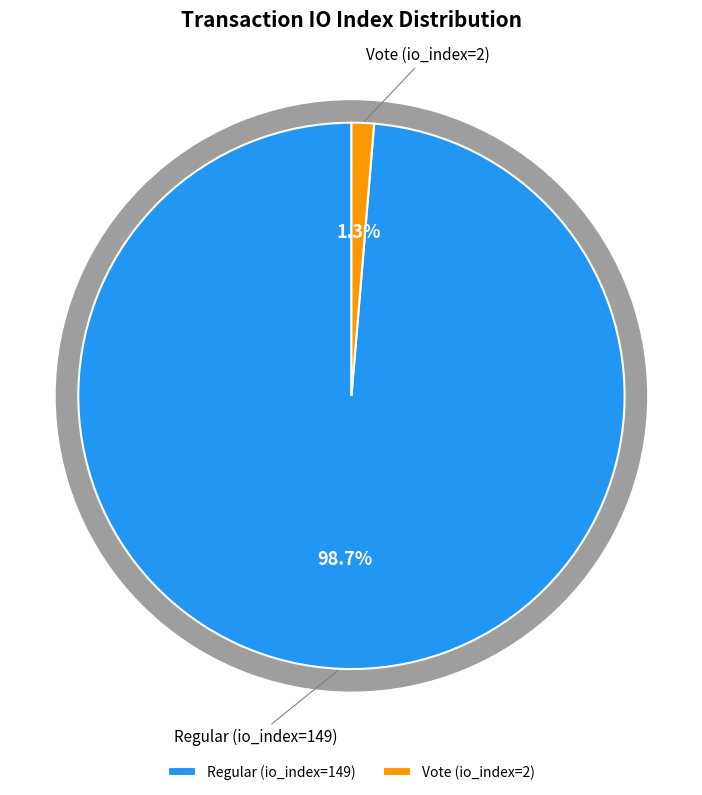

Is there a majority slice in this chart?

Yes